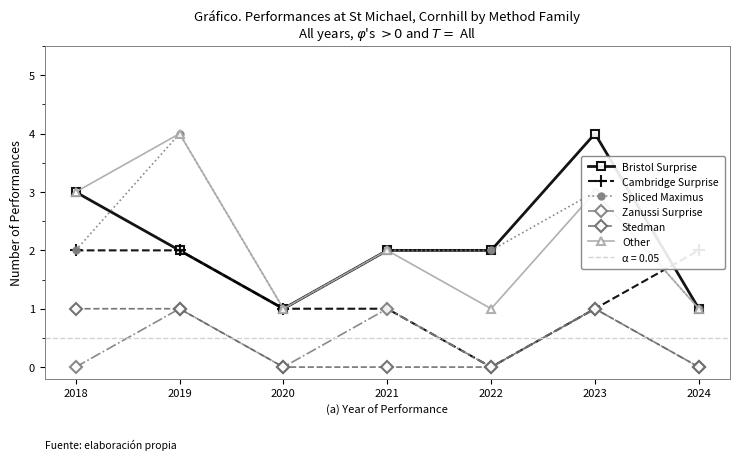

How many lines are shown in the chart?

6